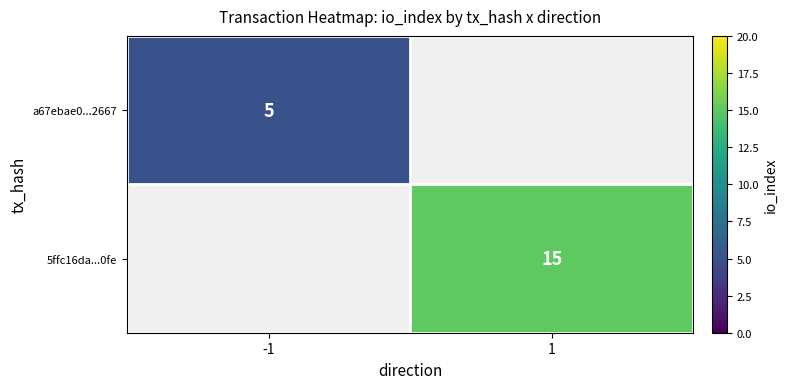

The value of a67ebae0...2667 at -1 is 5. True or false?

True